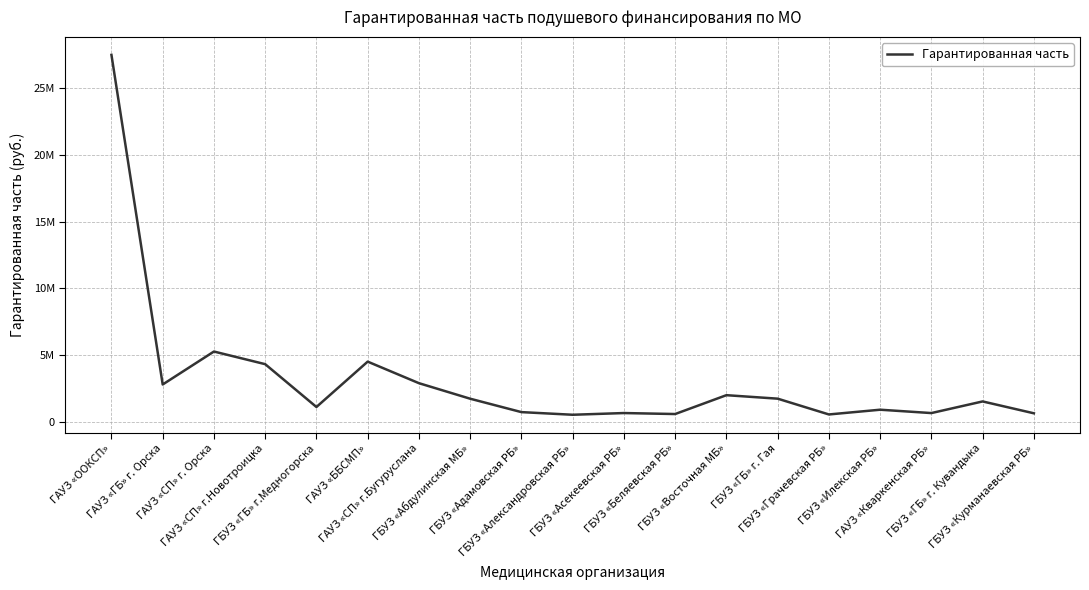

Is this an area chart (filled region under the line)?

No